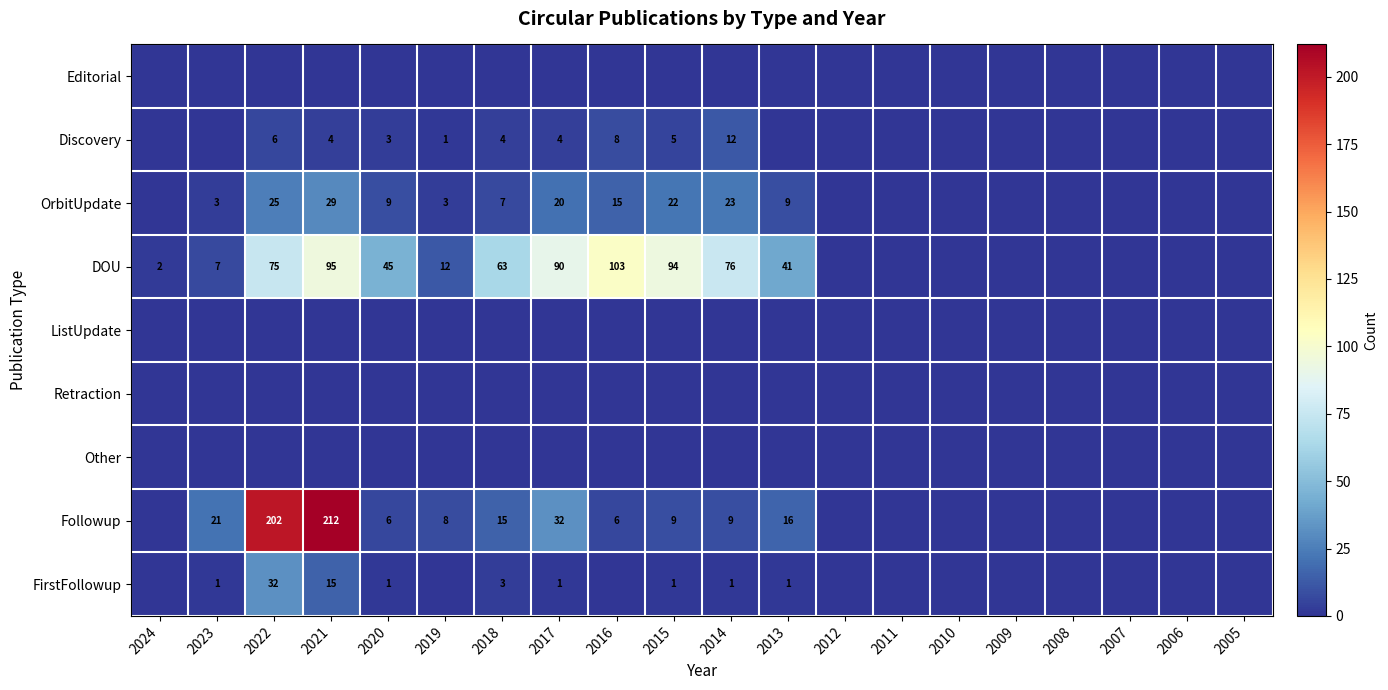

The value of FirstFollowup at 2022 is 32. True or false?

True